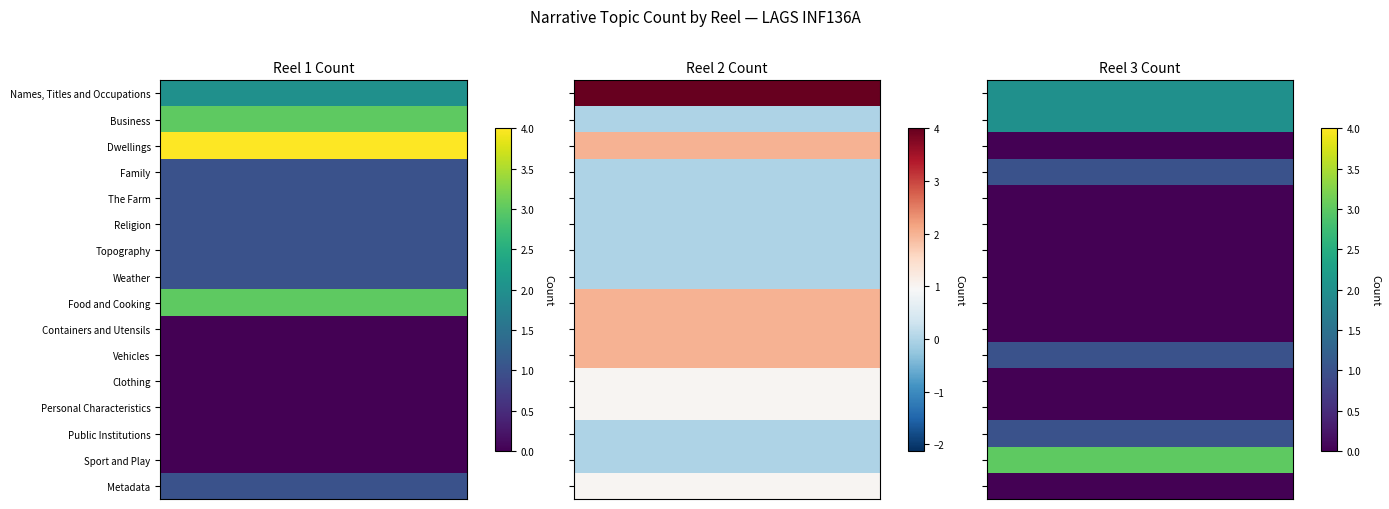

Which label corresponds to the smallest value in the chart?

Business